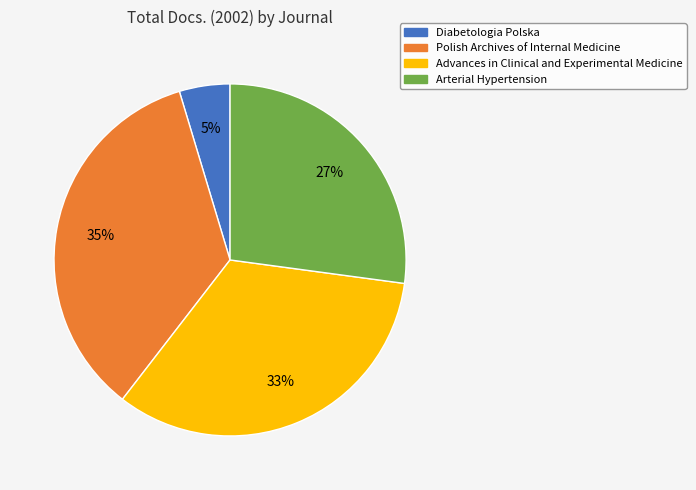

To the nearest percent, what portion does Polish Archives of Internal Medicine represent?

35%